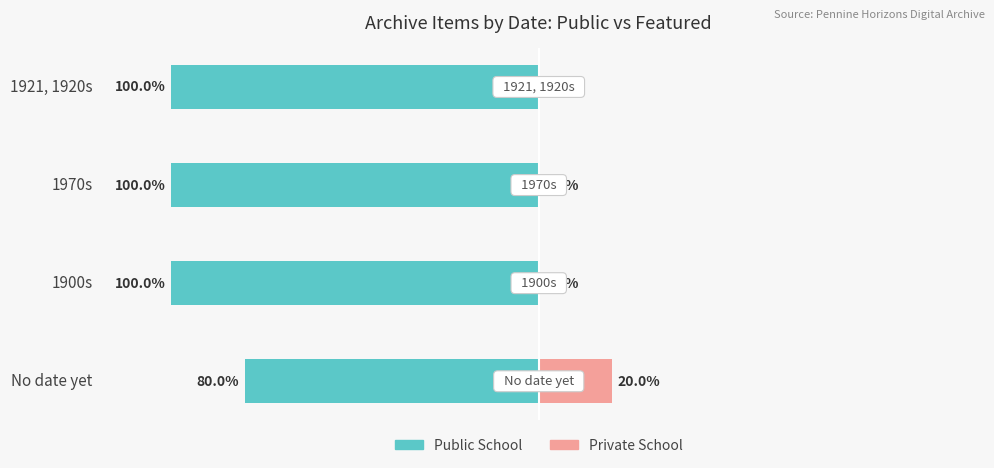

How many positive values does the Private School series have?

1